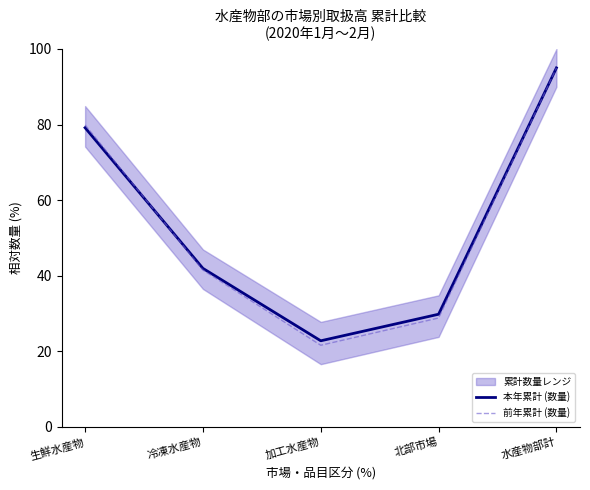

Is it true that 本年累計 (数量) equals 24.4 at 冷凍水産物?

False